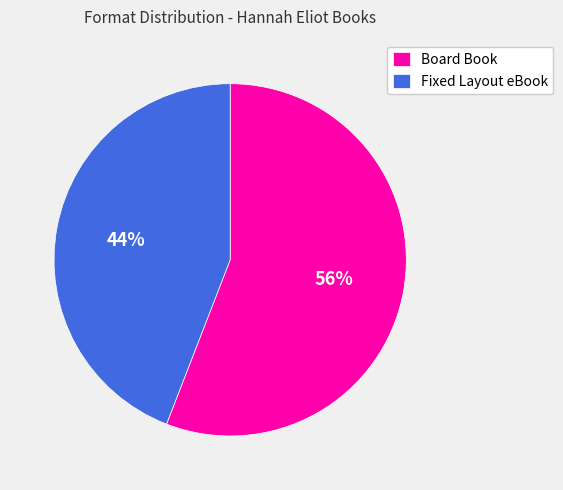

Which category has the smallest portion of the pie?

Fixed Layout eBook